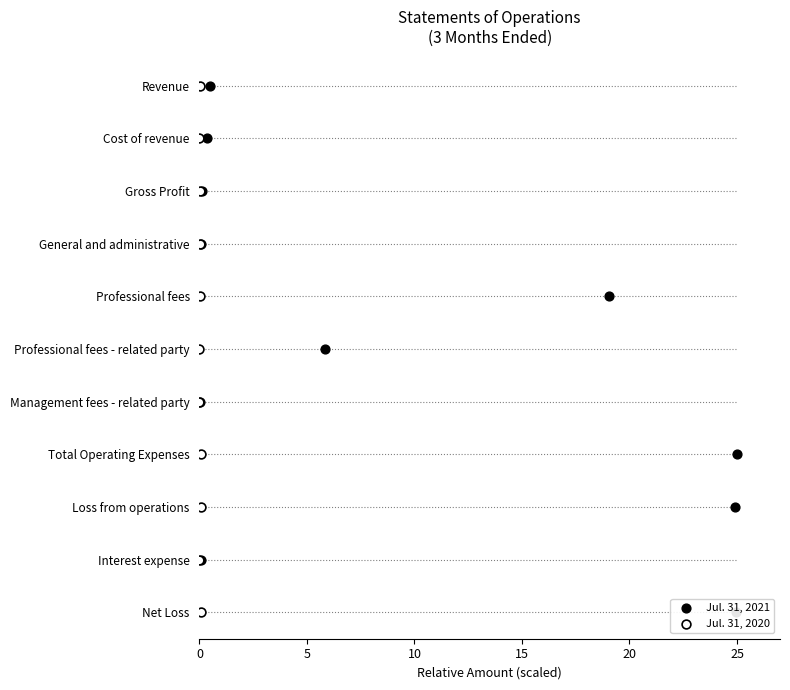

Which series has the widest spread of Y values?

Jul. 31, 2021